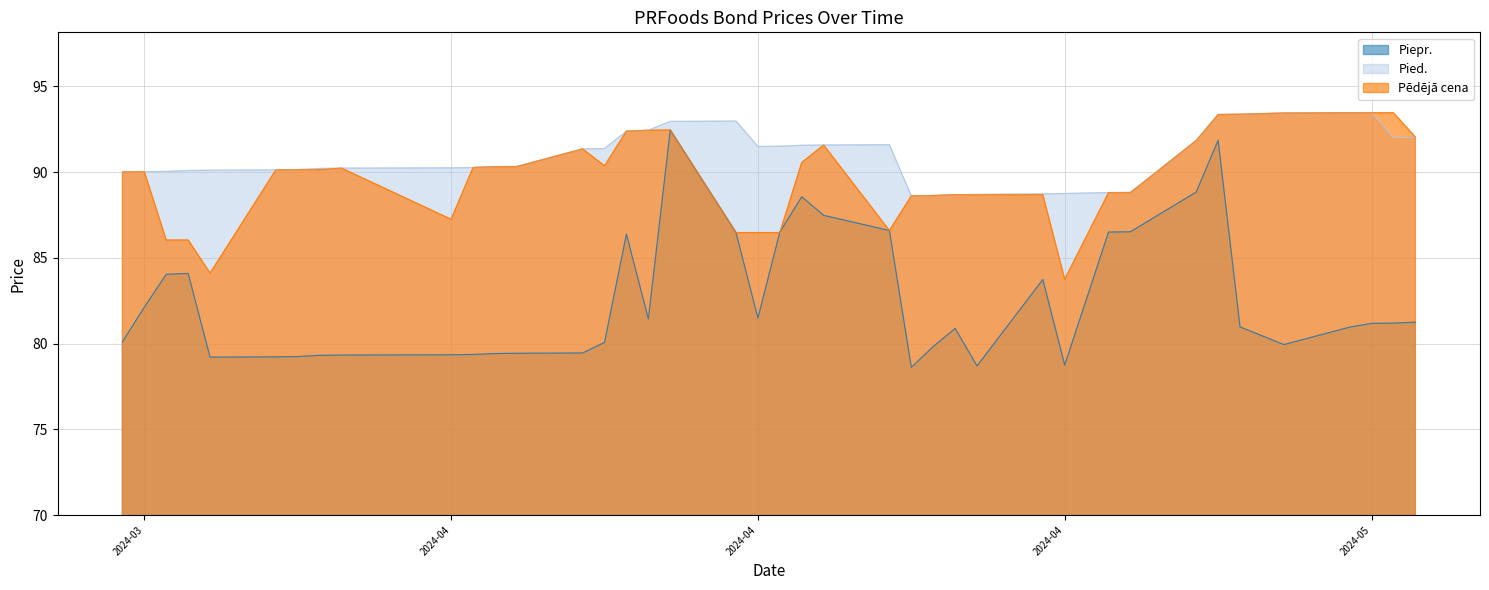

True or false: Pied. and Piepr. cross at least once.

False